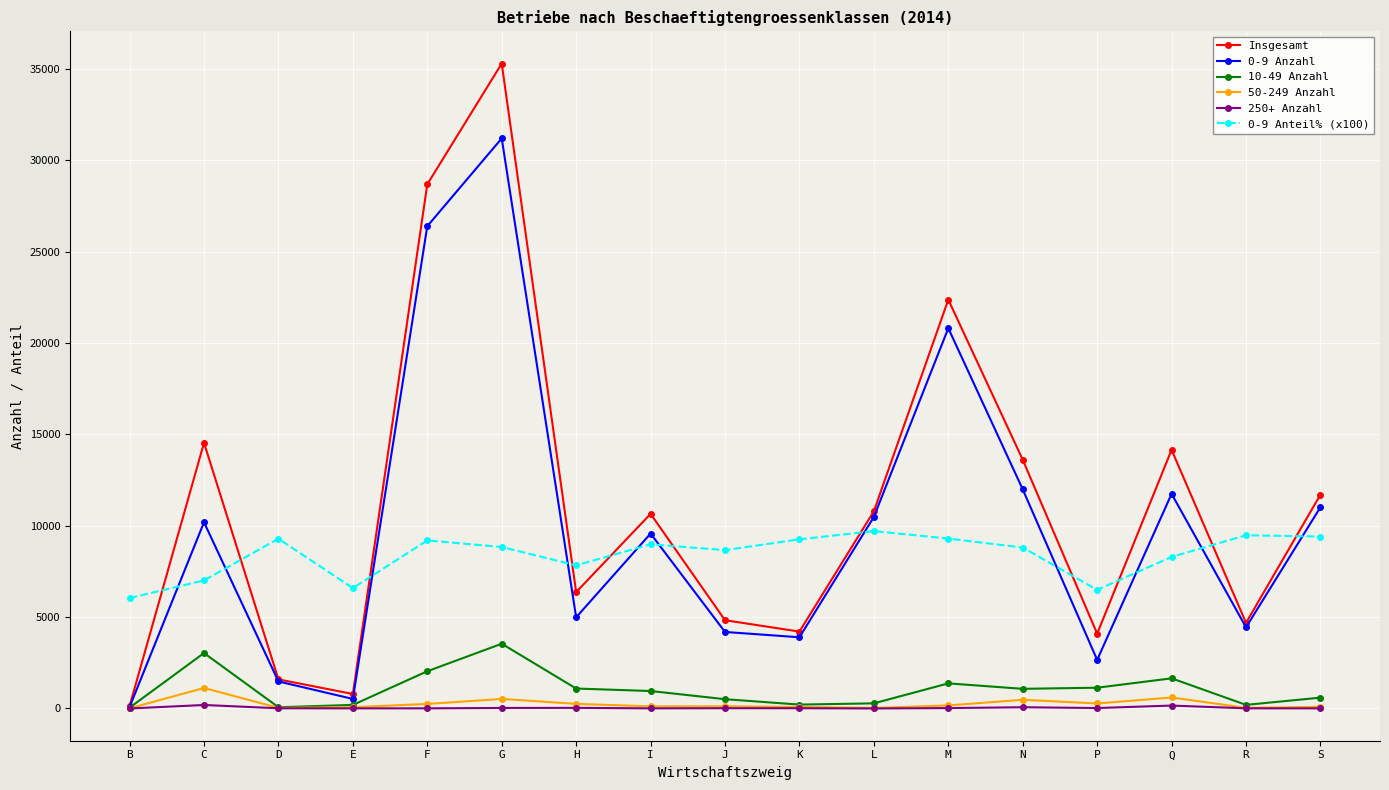

Which series ends up on top after the final intersection of 0-9 Anzahl and 0-9 Anteil% (x100)?

0-9 Anzahl